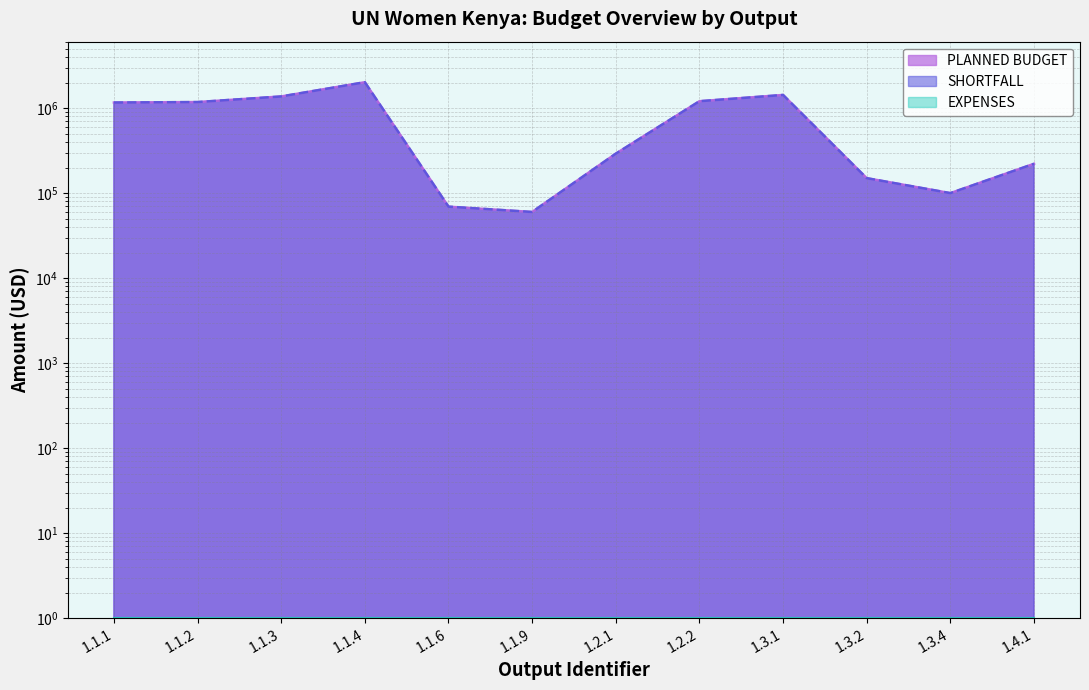

The value of PLANNED BUDGET at 1.3.1 is 406614. True or false?

False